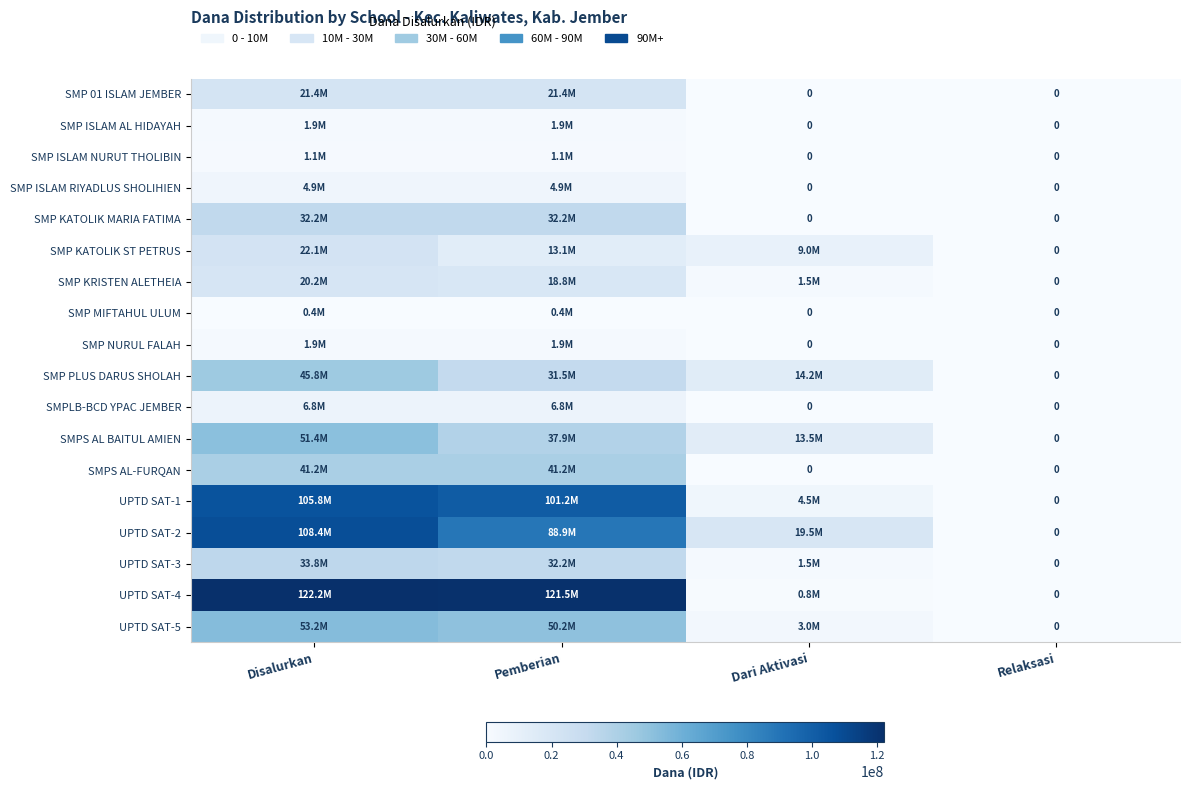

What is the sum of all SMP KRISTEN ALETHEIA values?

40500000